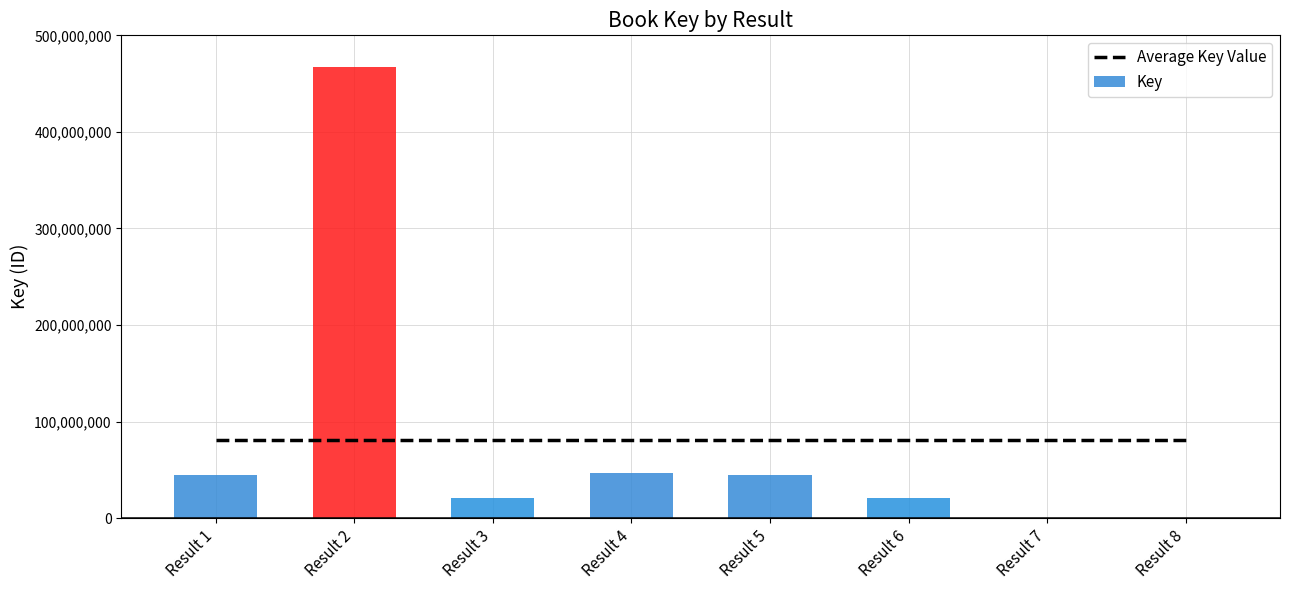

Reading right to left, transcribe all the data shown in this chart.

5735	336378	21436234	44409323	47114107	21107756	466819687	44695299